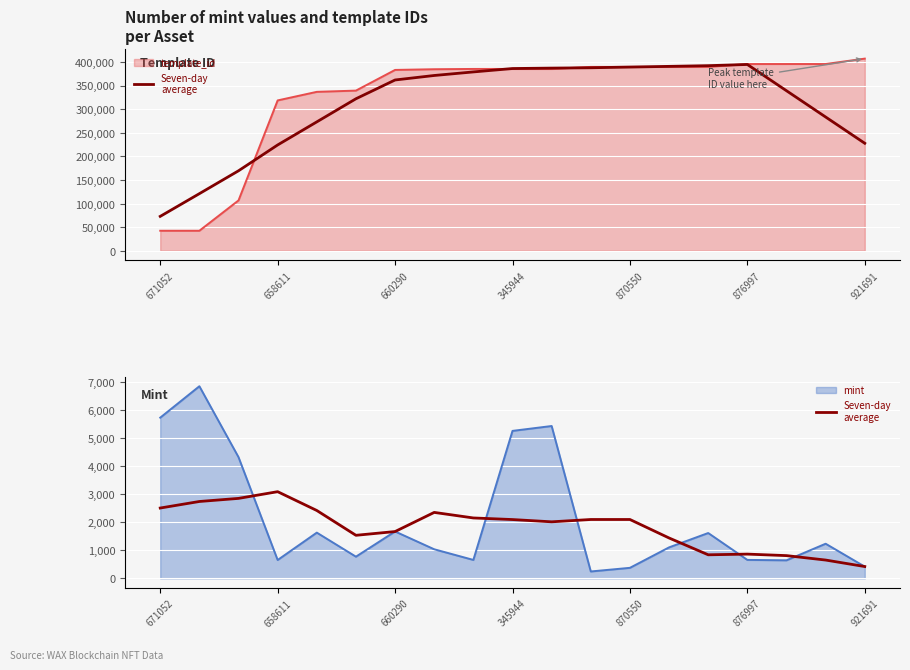

True or false: the data has more than 1 interior local peaks.

True